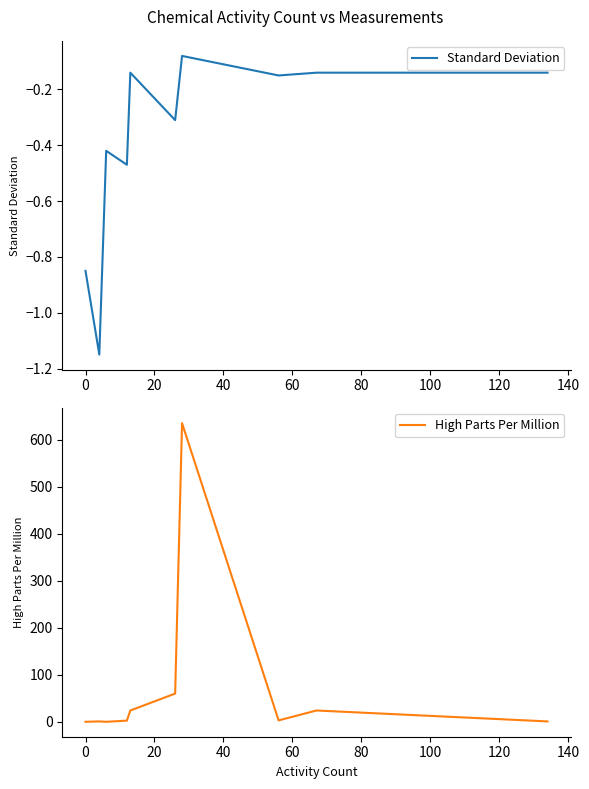

What is the difference between the second highest and second lowest values in the Standard Deviation series?

0.7